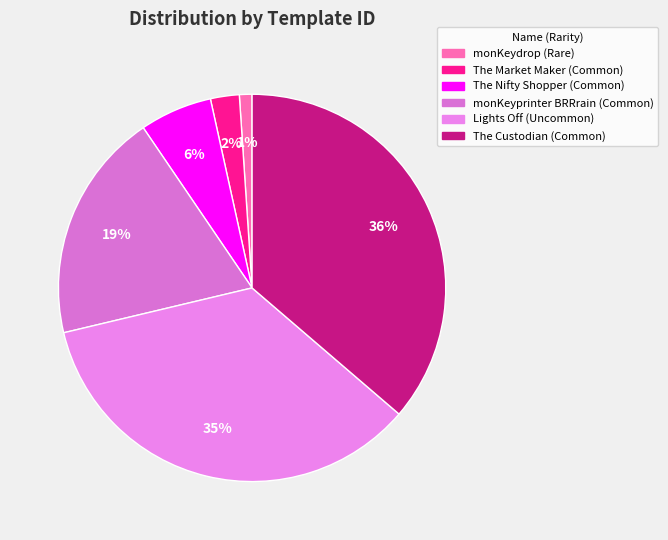

Is the sum of The Nifty Shopper and The Custodian greater than half?

No